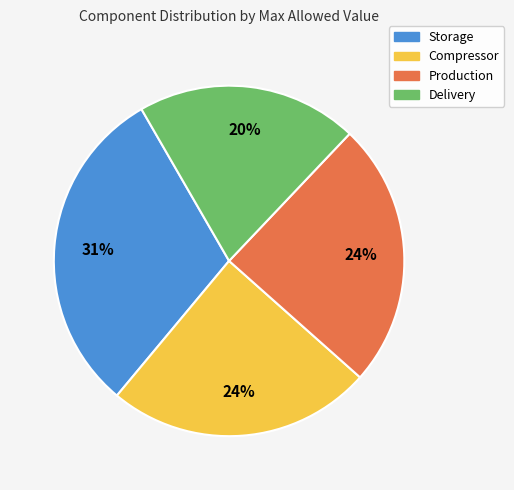

To the nearest percent, what percentage of the pie is Storage?

31%